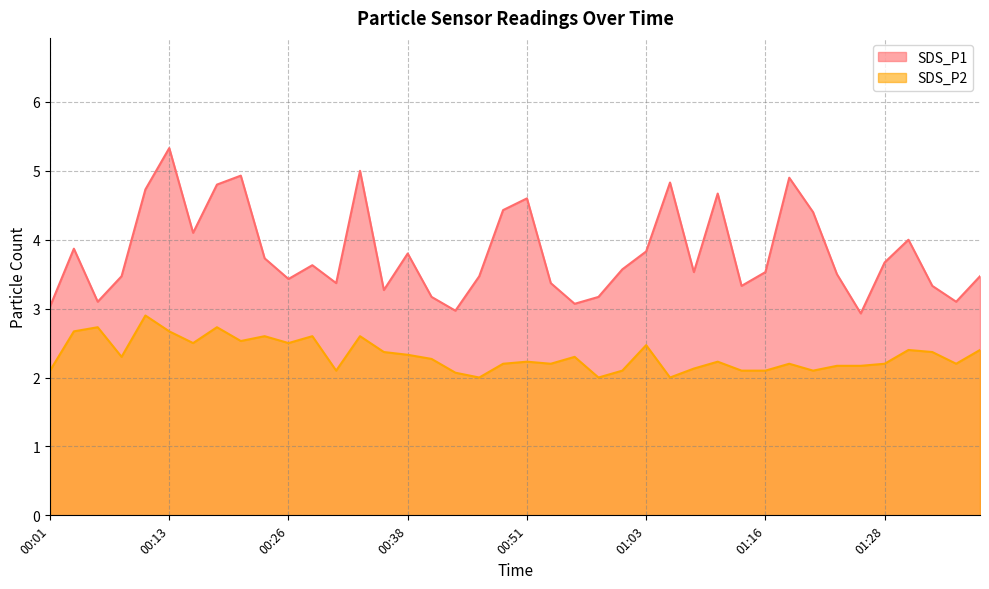

Reading left to right, transcribe all the data shown in this chart.

SDS_P1: 3.0	3.9	3.1	3.5	4.7	5.3	4.1	4.8	4.9	3.7	3.4	3.6	3.4	5.0	3.3	3.8	3.2	3.0	3.5	4.4	4.6	3.4	3.1	3.2	3.6	3.8	4.8	3.5	4.7	3.3	3.5	4.9	4.4	3.5	2.9	3.7	4.0	3.3	3.1	3.5
SDS_P2: 2.1	2.7	2.7	2.3	2.9	2.7	2.5	2.7	2.5	2.6	2.5	2.6	2.1	2.6	2.4	2.3	2.3	2.1	2.0	2.2	2.2	2.2	2.3	2.0	2.1	2.5	2.0	2.1	2.2	2.1	2.1	2.2	2.1	2.2	2.2	2.2	2.4	2.4	2.2	2.4